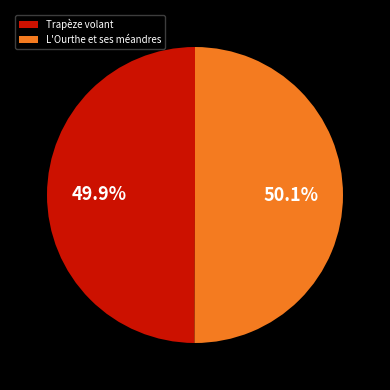

How many segments does this pie chart have?

2